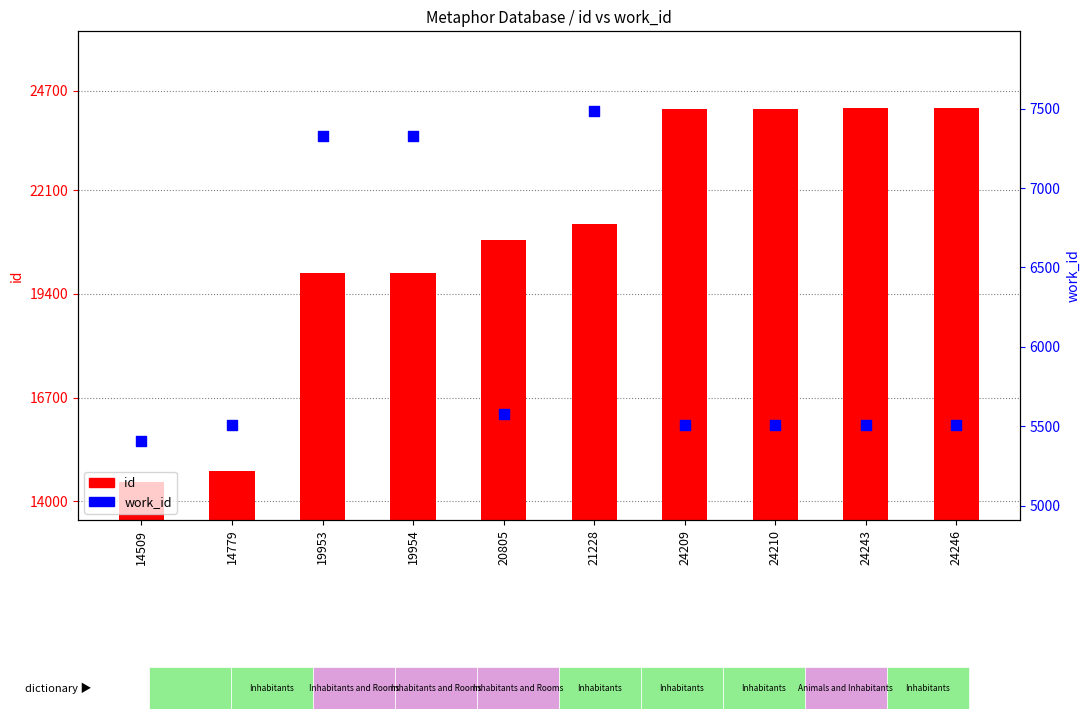

At which category is the sum across all series the highest?

24246